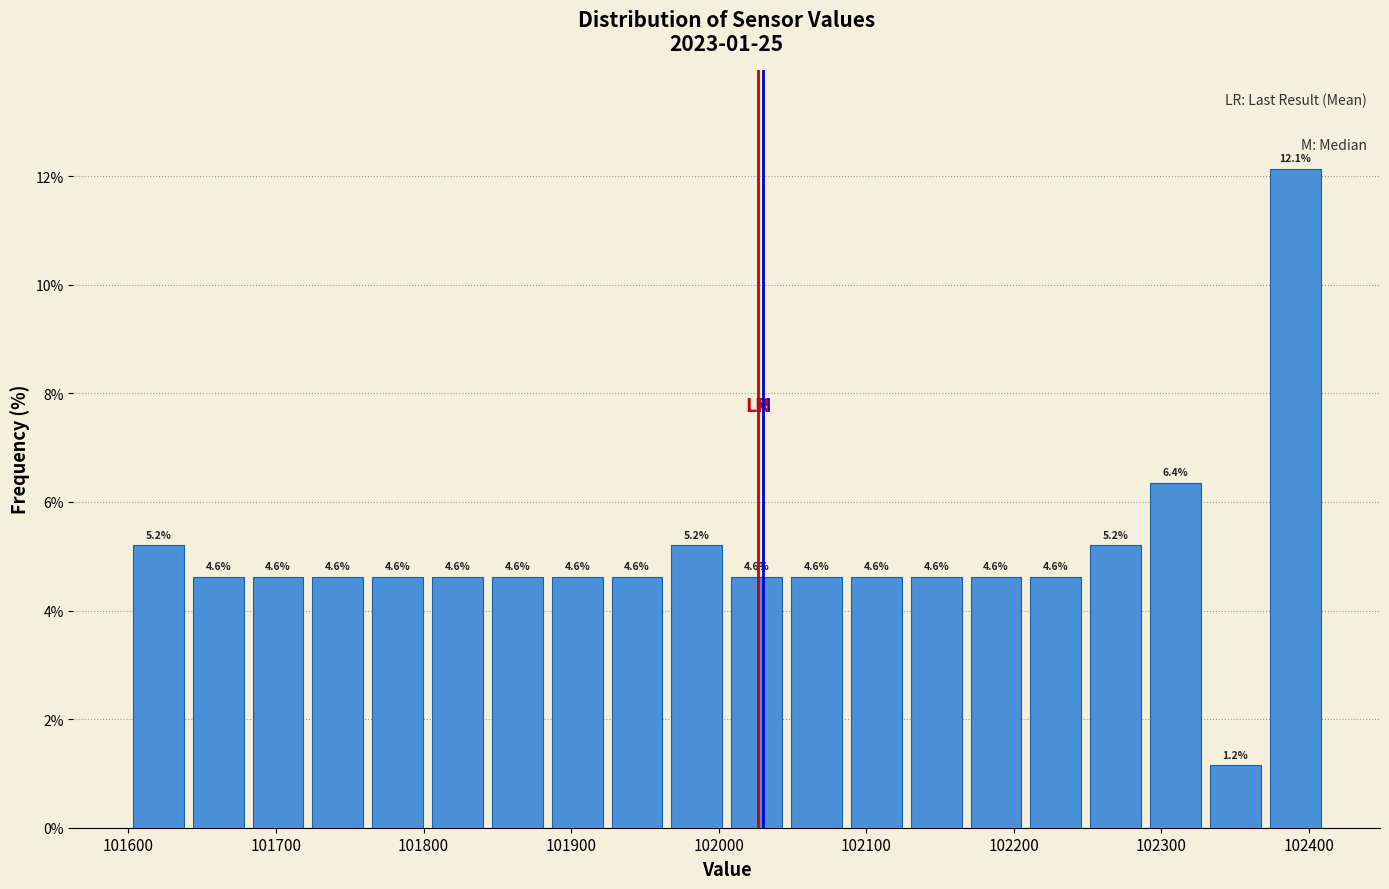

What is the height of the bar covering 101640 to 101680 on the x-axis? The bar edges are not printed on the chart, so give them approximately, as read against the axis.

4.6